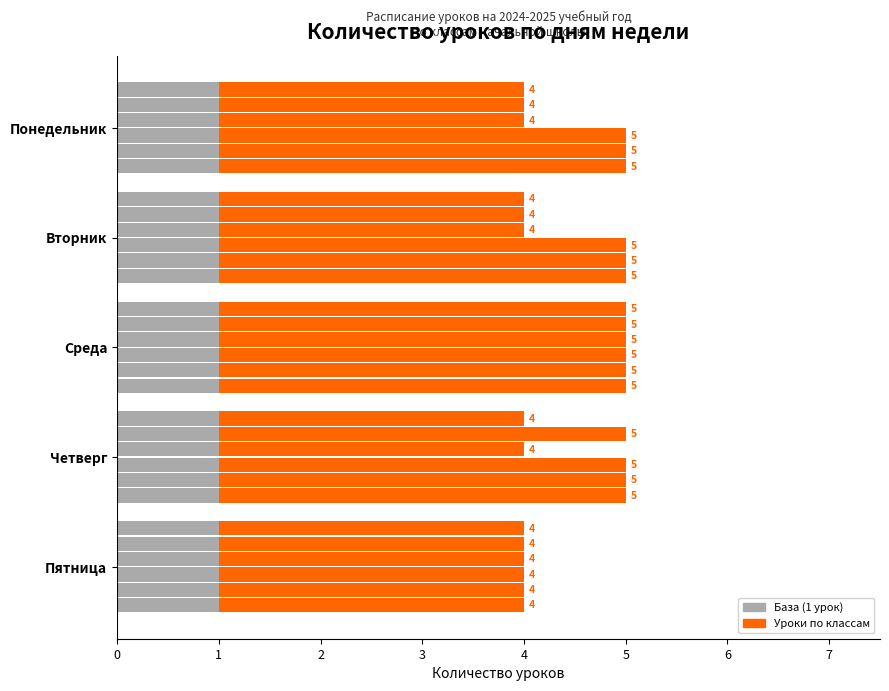

Between Вторник and Среда, which series saw the biggest shift?

1 класс